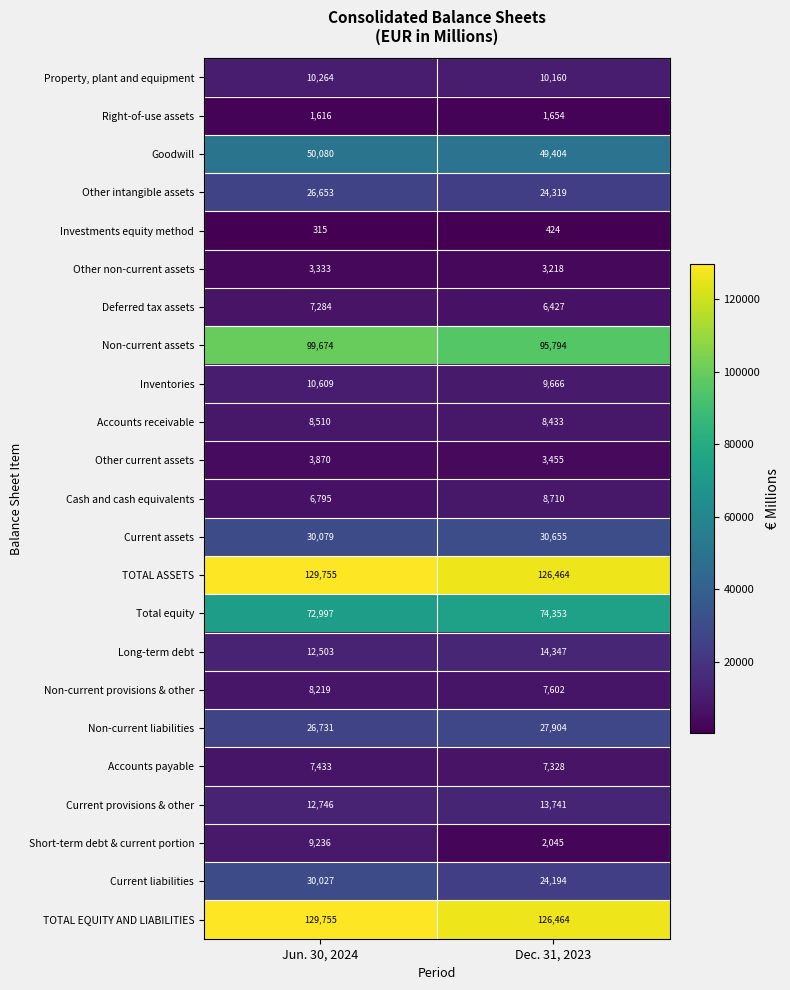

What is the sum of the TOTAL ASSETS values at Jun. 30, 2024 and Dec. 31, 2023?

256219